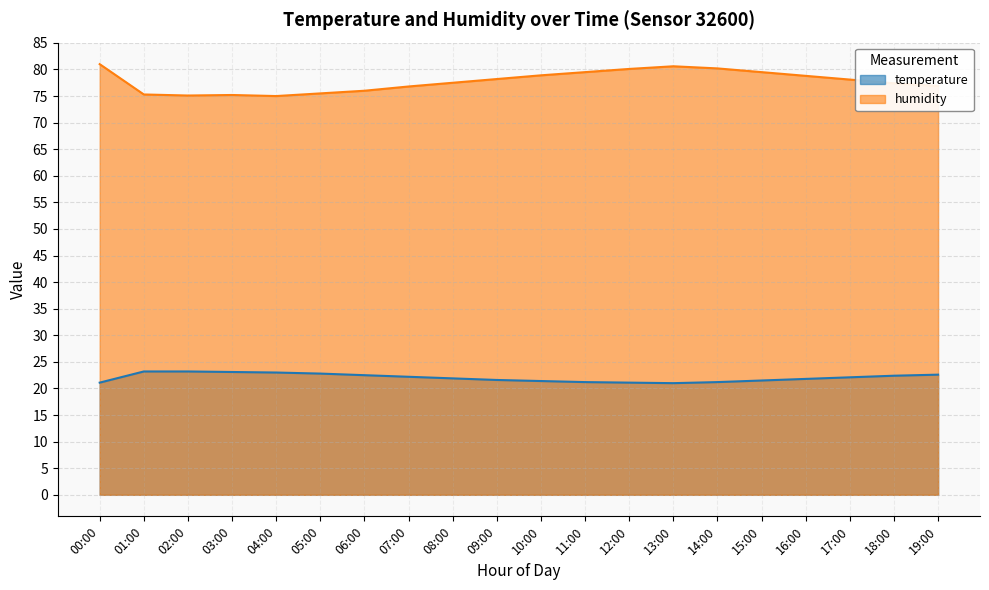

Where is the first local minimum for humidity?

02:00